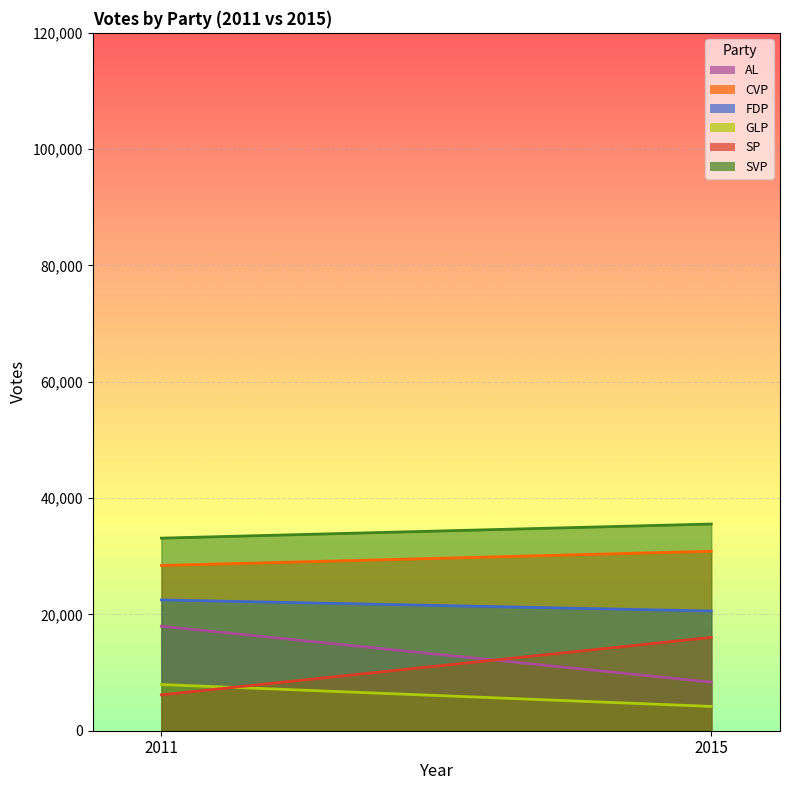

Reading left to right, transcribe all the data shown in this chart.

AL: 17972	8352
CVP: 28413	30856
FDP: 22494	20584
GLP: 7943	4178
SP: 6167	16048
SVP: 33116	35543